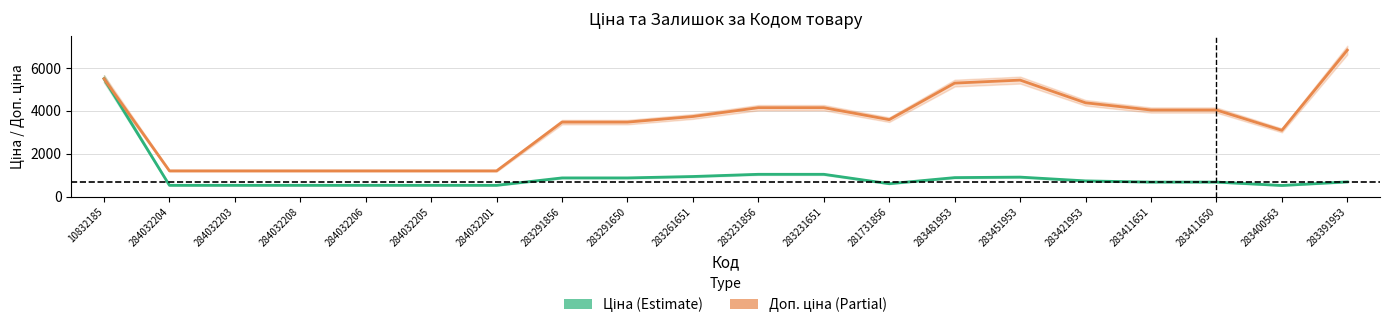

At which label is Ціна closest to 3006?

283231856